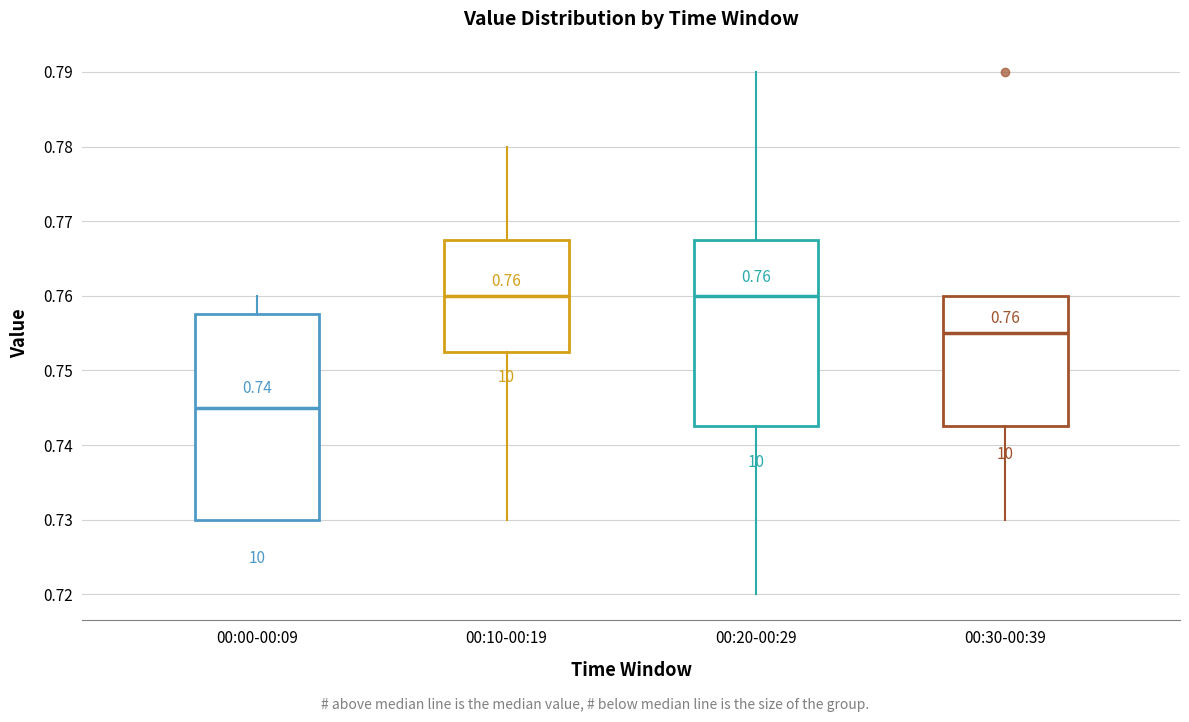

Which box has the lowest median line?

00:00-00:09